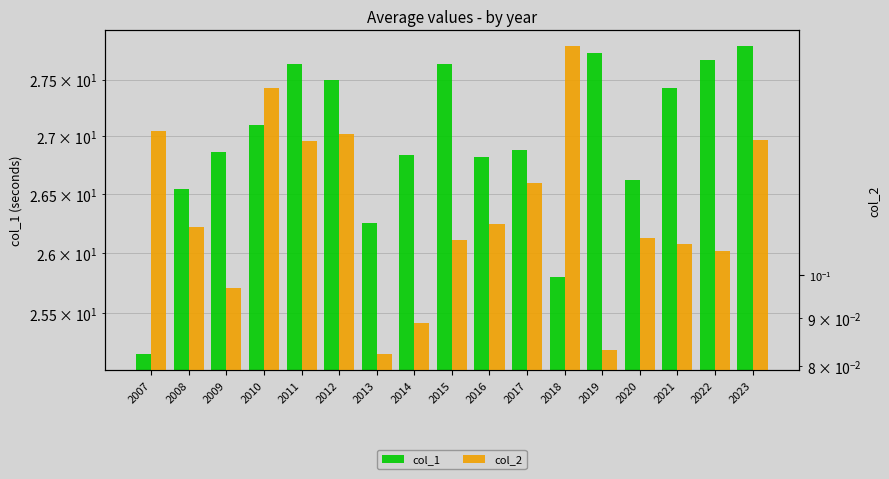

Rank the series by their maximum value, from highest to lowest.

col_1, col_2